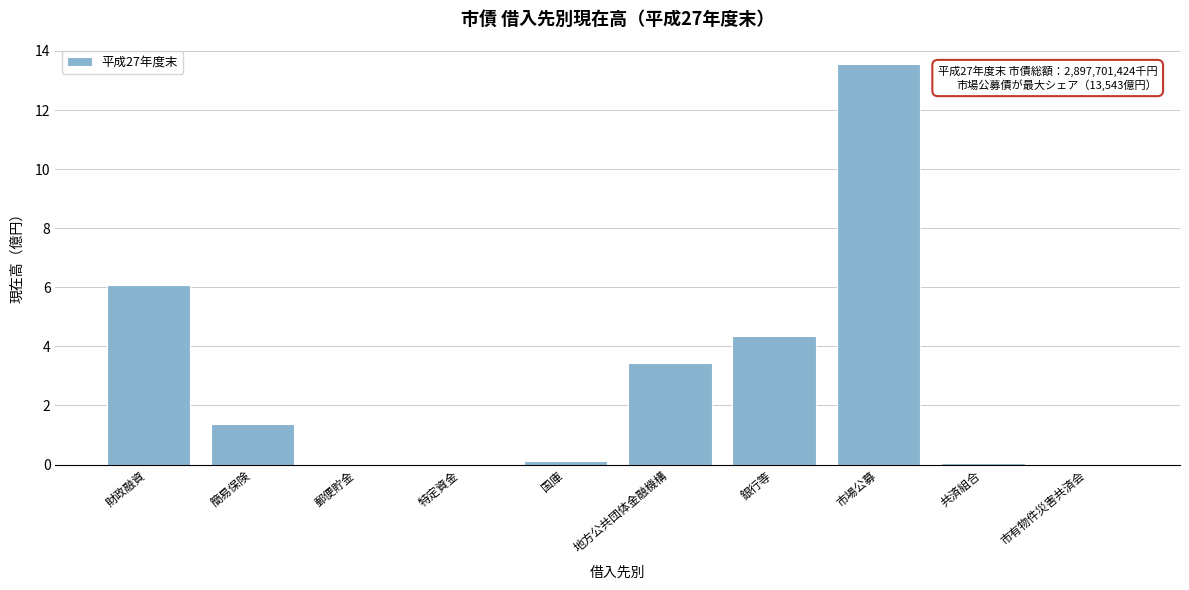

The value at 郵便貯金 is 0.0. True or false?

True